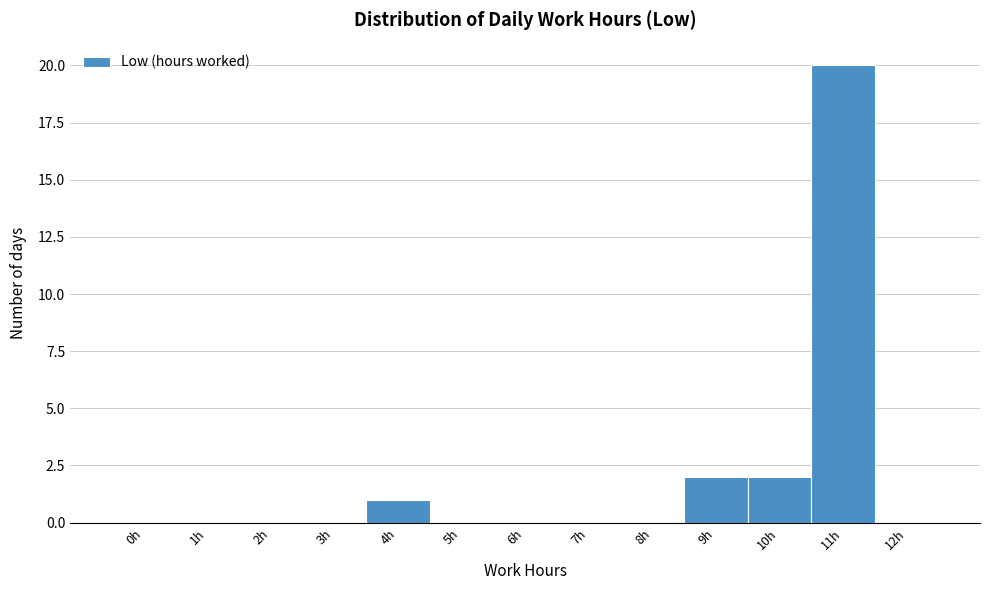

Reading left to right, list all the values displayed in this chart.

0h=0	1h=0	2h=0	3h=0	4h=1	5h=0	6h=0	7h=0	8h=0	9h=2	10h=2	11h=20	12h=0